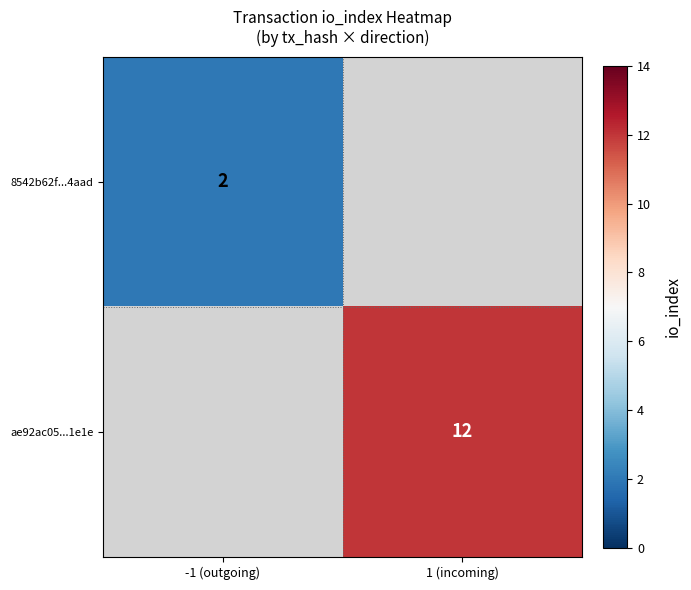

Which label corresponds to the smallest value in the chart?

-1 (outgoing)